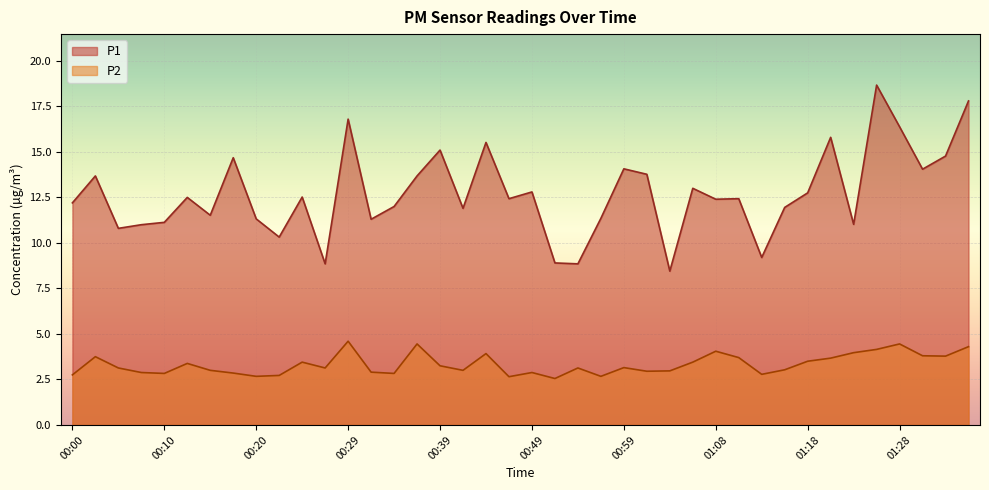

At how many categories does at least one series exceed 7?

40